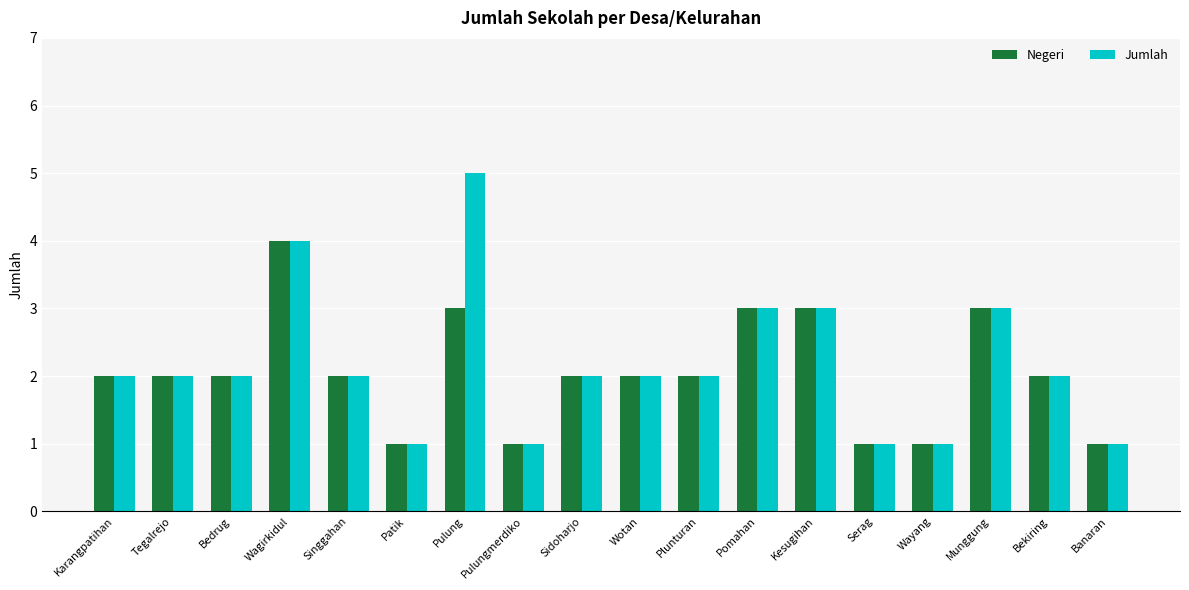

Which category has the highest value across all series?

Pulung